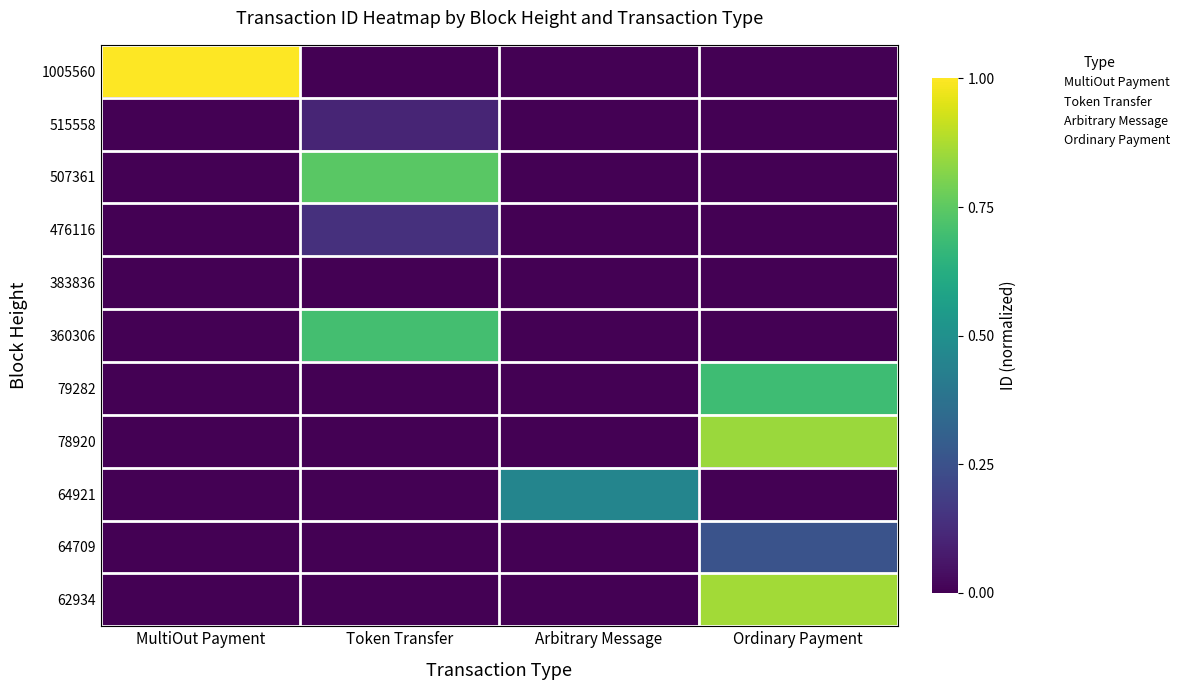

At how many categories does at least one series exceed 0?

4